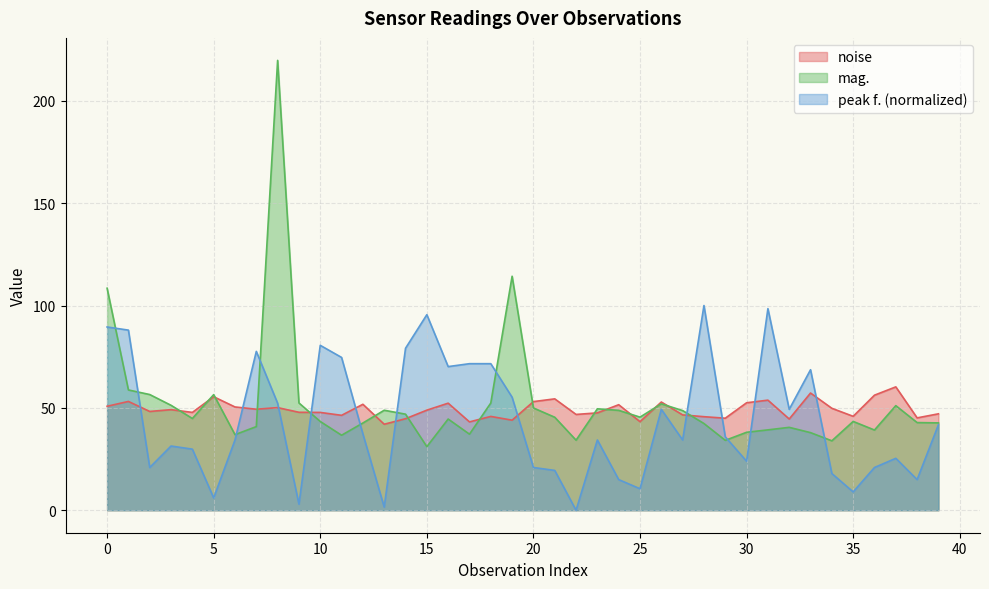

Count the number of categories in the chart.

40